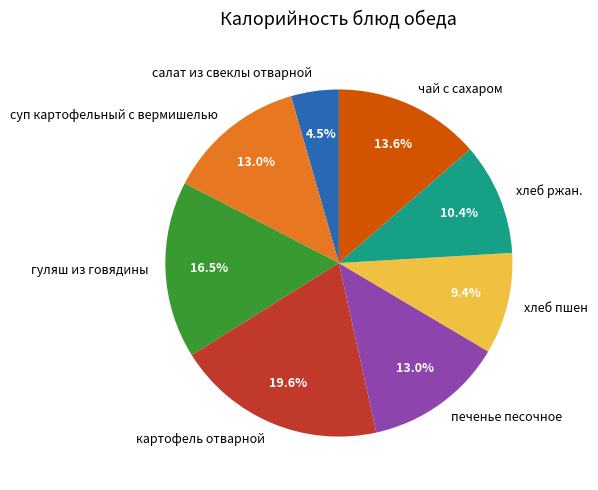

To the nearest percent, what portion does хлеб пшен represent?

9%